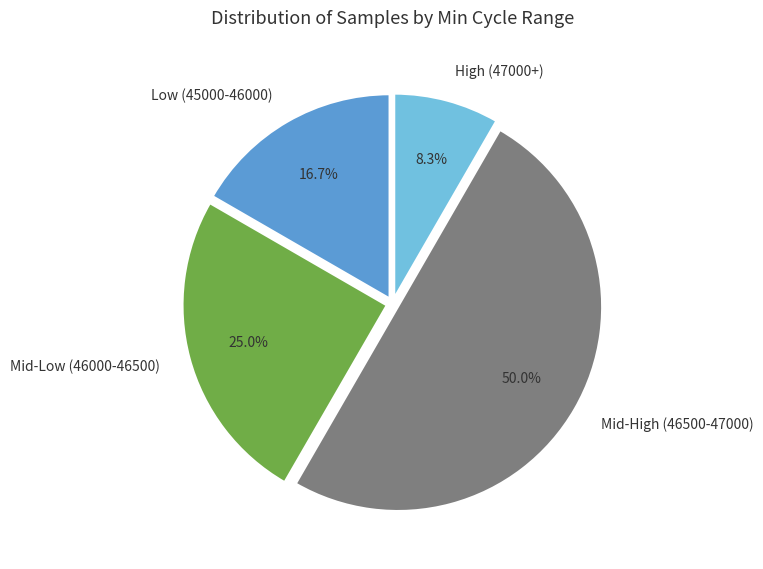

Is the sum of Mid-Low (46000-46500) and High (47000+) greater than half?

No